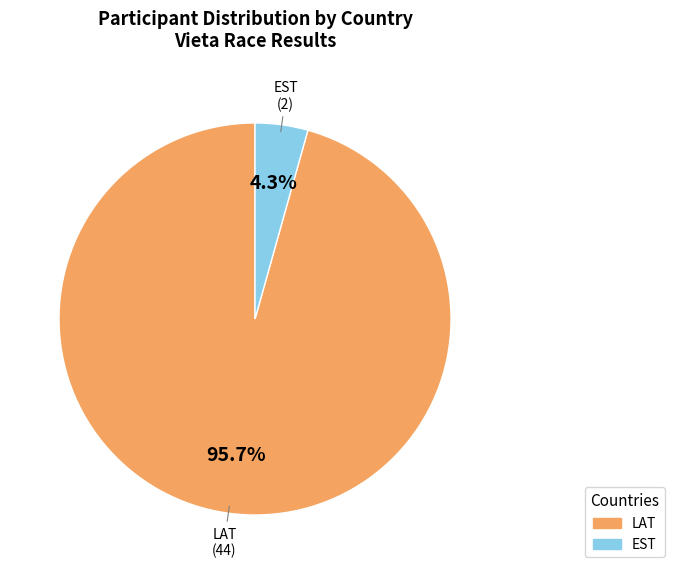

To the nearest percent, what percentage of the pie is LAT?

96%